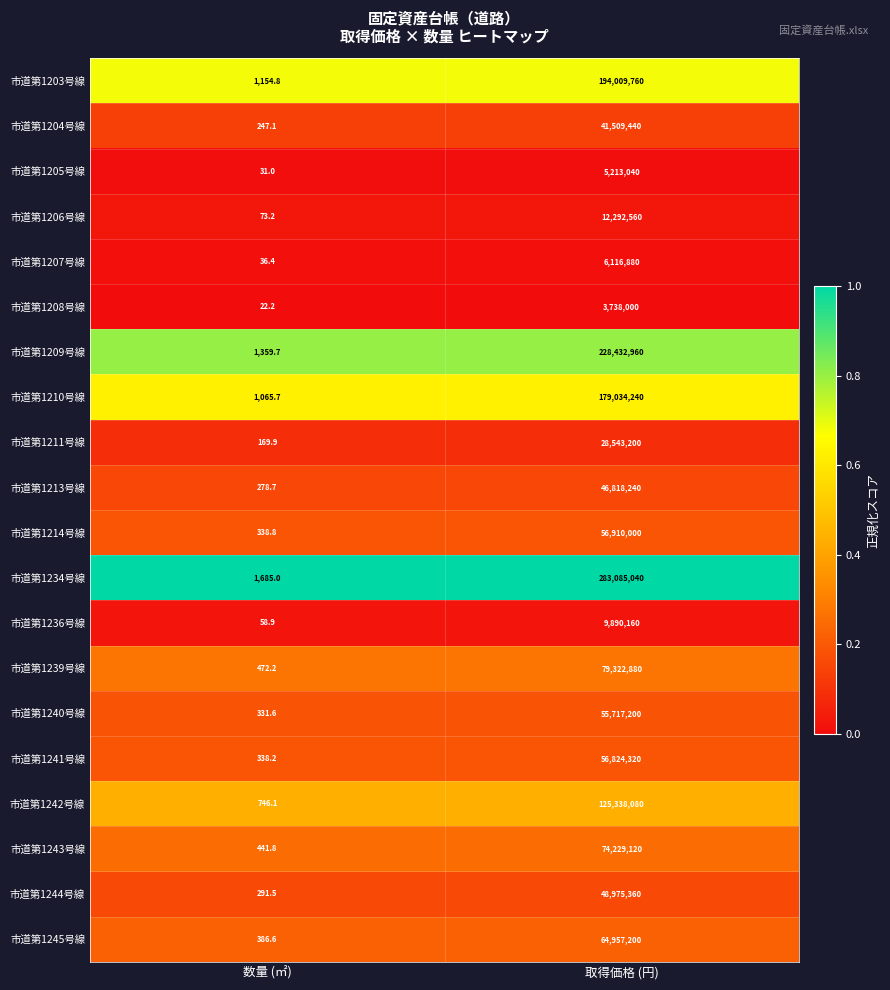

Rank the series by their maximum value, from highest to lowest.

市道第1234号線, 市道第1209号線, 市道第1203号線, 市道第1210号線, 市道第1242号線, 市道第1239号線, 市道第1243号線, 市道第1245号線, 市道第1214号線, 市道第1241号線, 市道第1240号線, 市道第1244号線, 市道第1213号線, 市道第1204号線, 市道第1211号線, 市道第1206号線, 市道第1236号線, 市道第1207号線, 市道第1205号線, 市道第1208号線